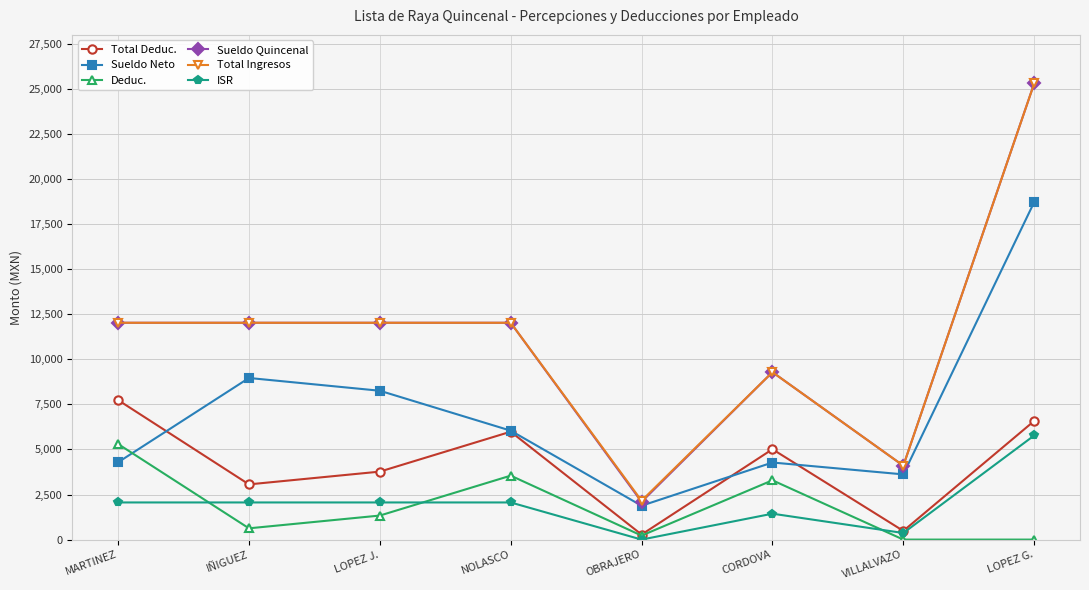

What is the sum of the Deduc. values at VILLALVAZO and MARTINEZ?

5302.5